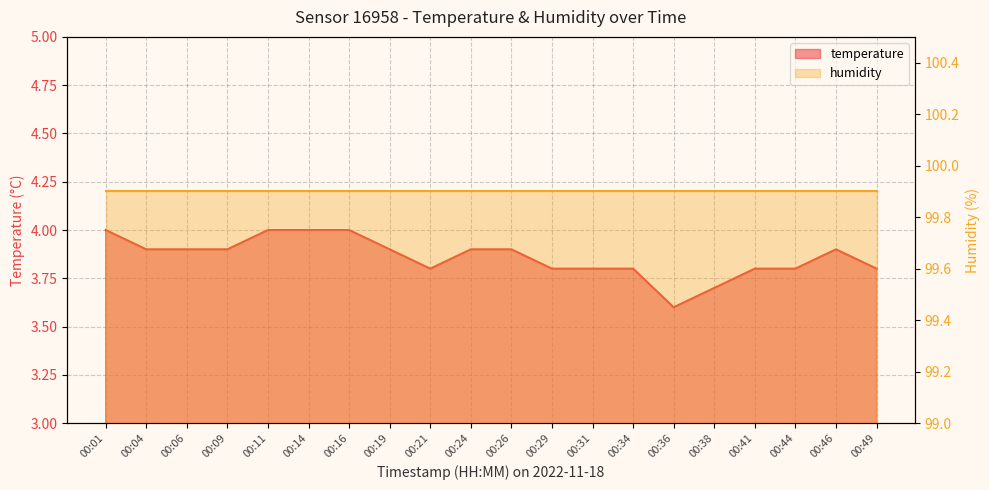

Does the chart display data point markers on the line(s)?

No